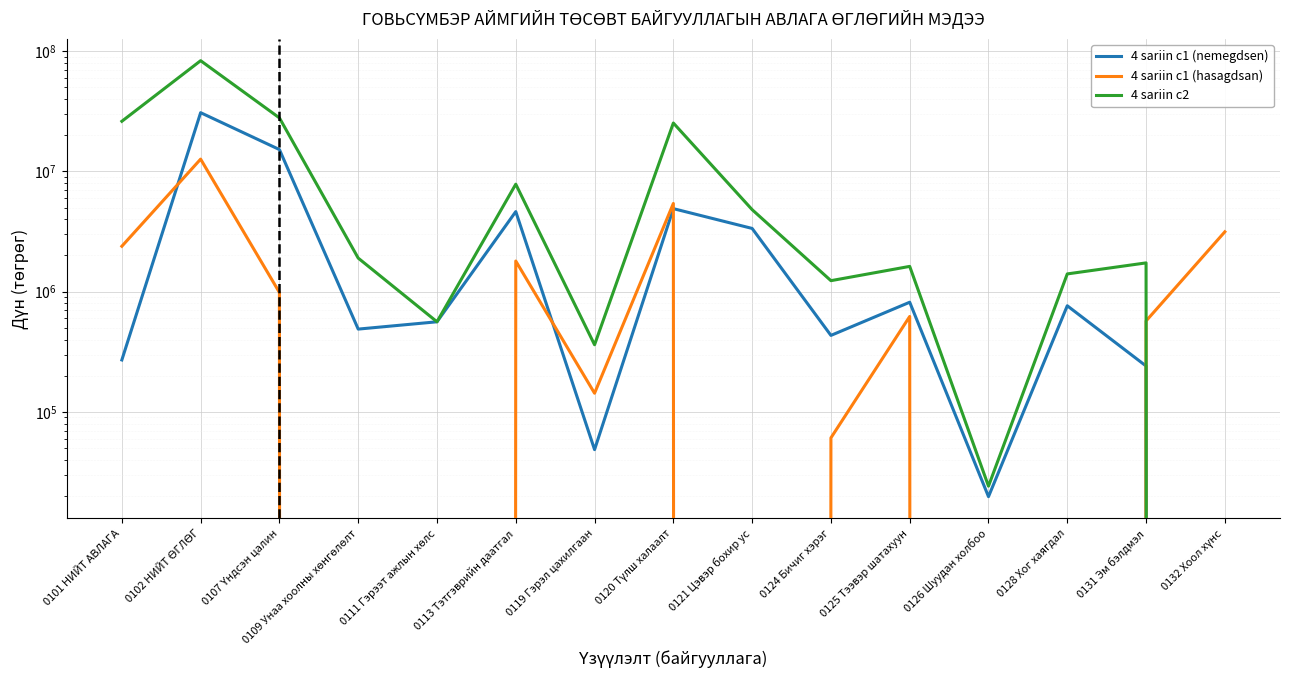

List the series in order of their peak value, highest first.

4 sariin c2, 4 sariin c1 (nemegdsen), 4 sariin c1 (hasagdsan)